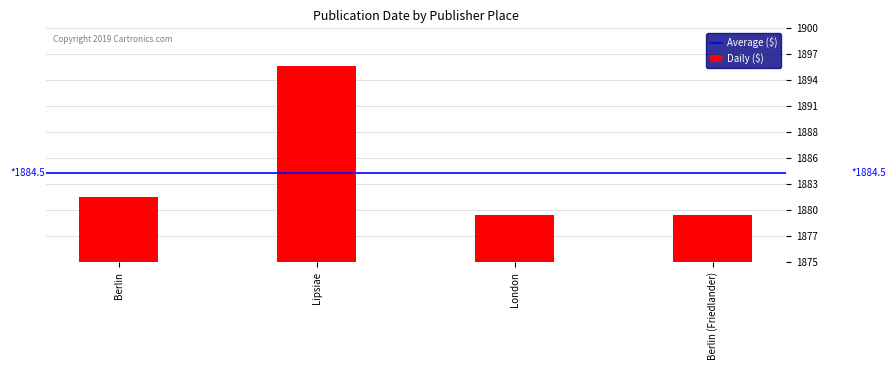

What is the label of the 2nd bar from the right?

London